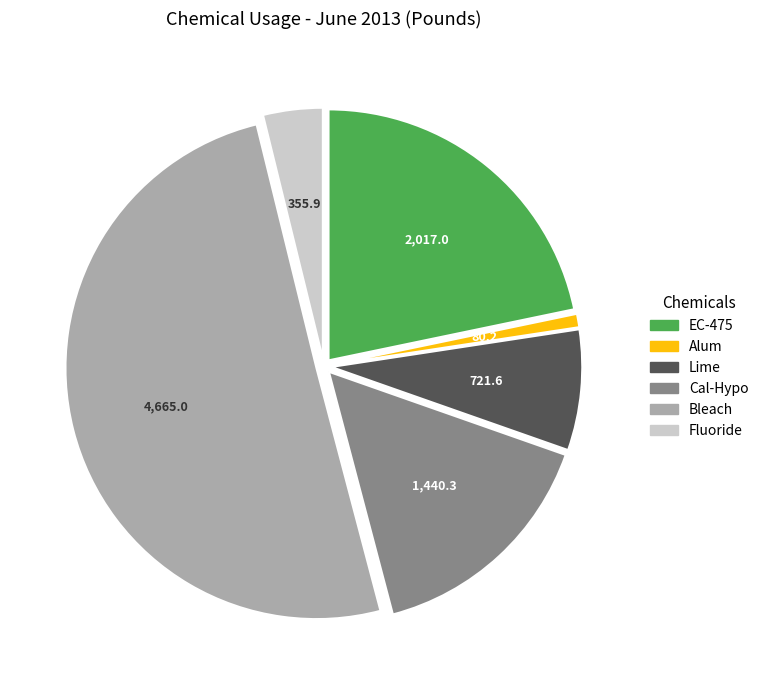

Between Cal-Hypo and Bleach, which is larger?

Bleach